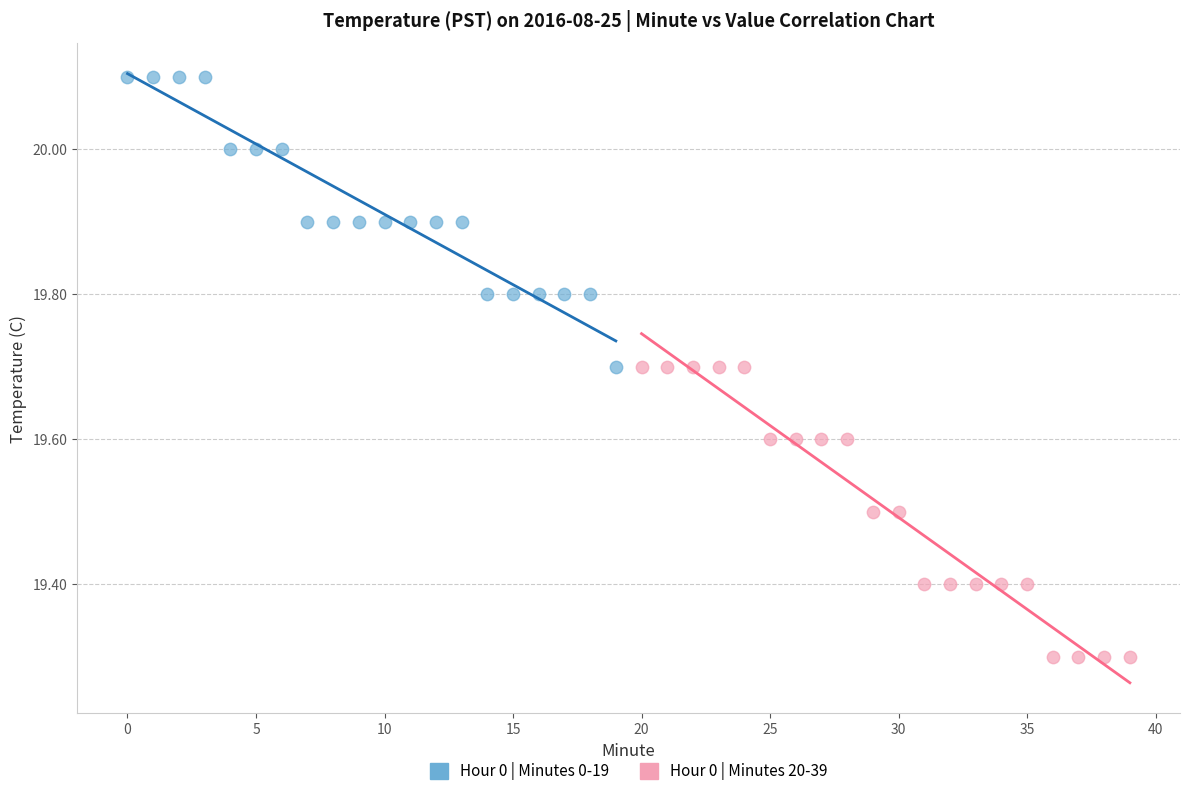

Which series reaches the minimum Y coordinate?

Hour 0 | Minutes 20-39